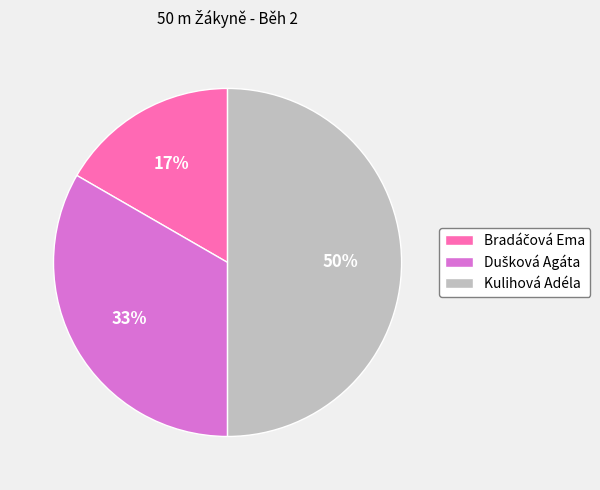

To the nearest percent, what portion does Kulihová Adéla represent?

50%